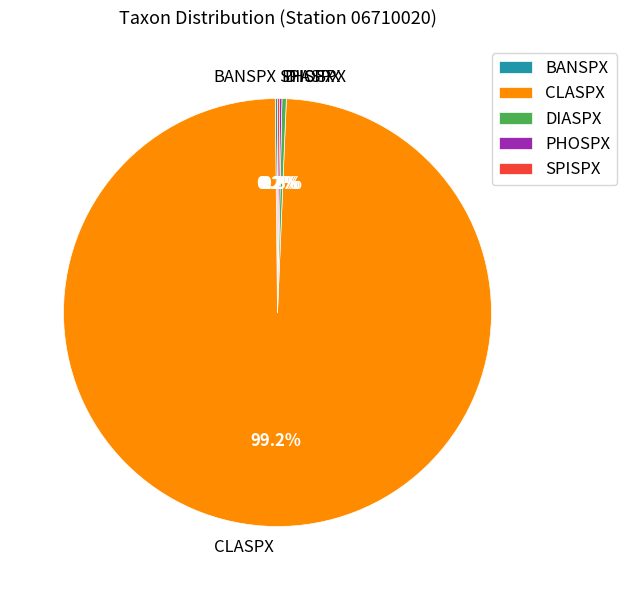

Does CLASPX account for over 50% of the chart?

Yes